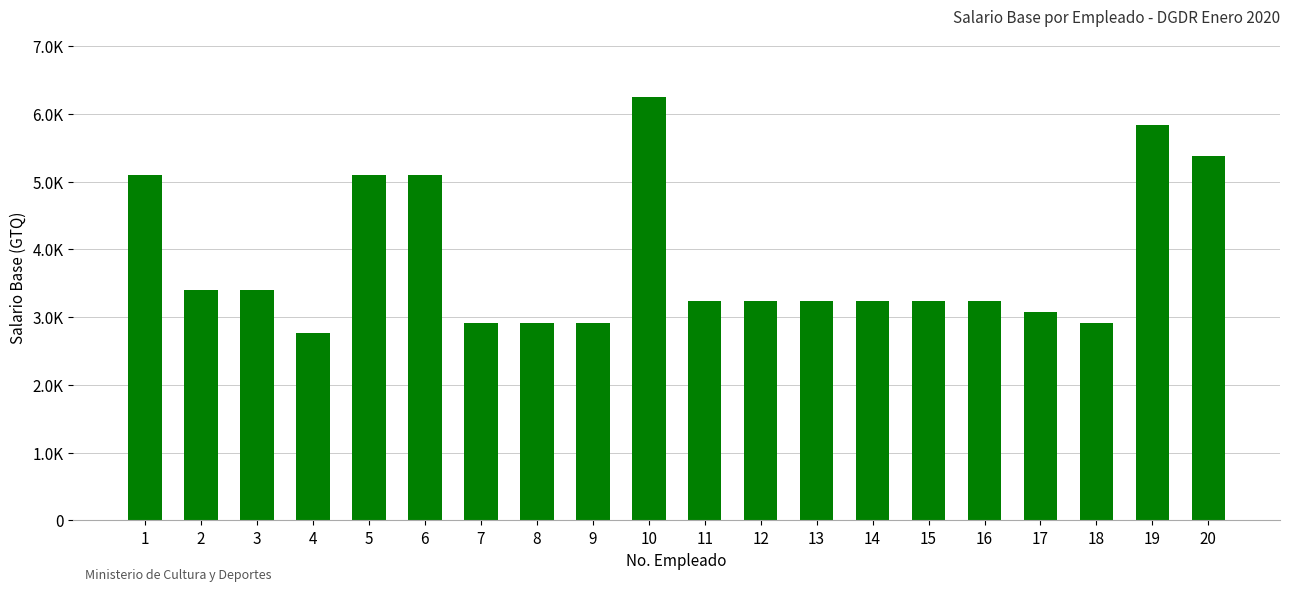

Are the bars grouped side by side (vs. stacked)?

No